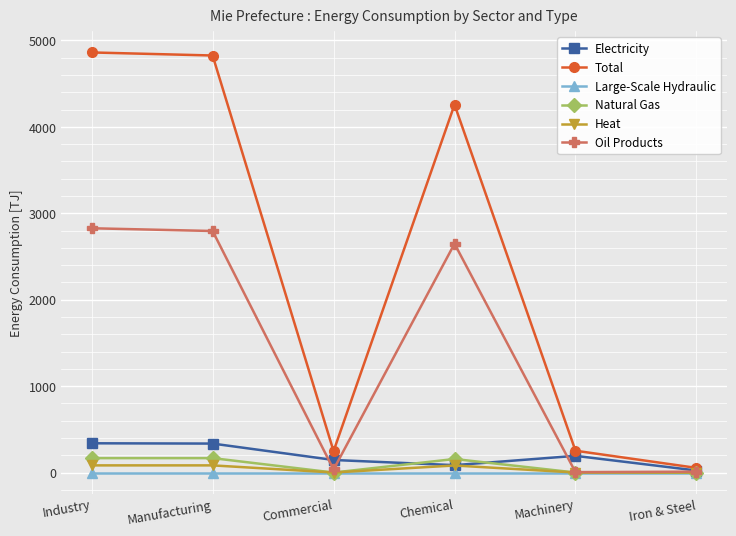

Between Industry and Chemical, which series saw the biggest shift?

Total